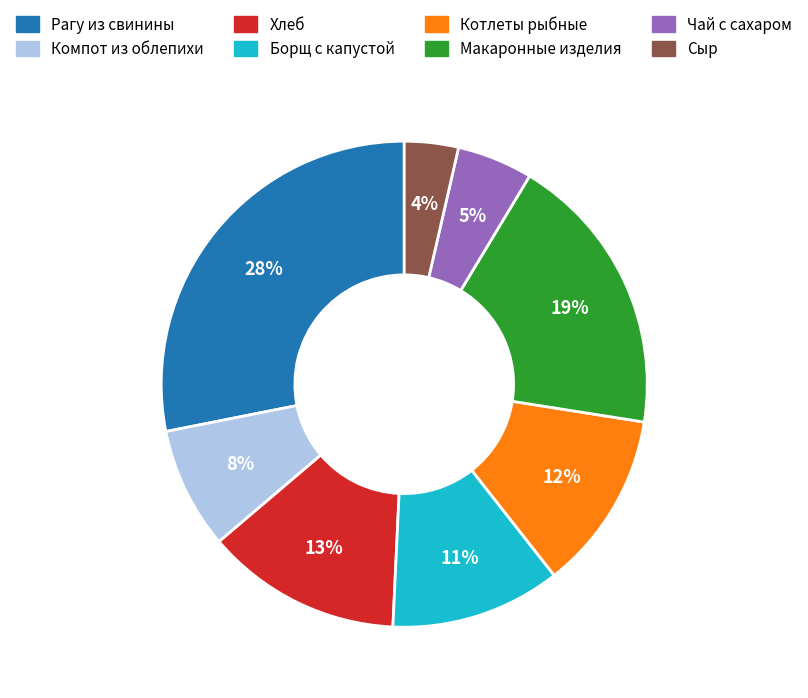

To the nearest percent, what portion does Котлеты рыбные represent?

12%